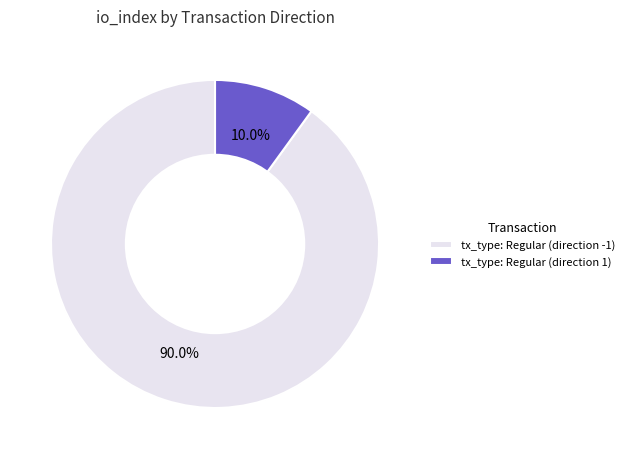

Which slice represents more than half of the pie?

tx_type: Regular (direction -1)